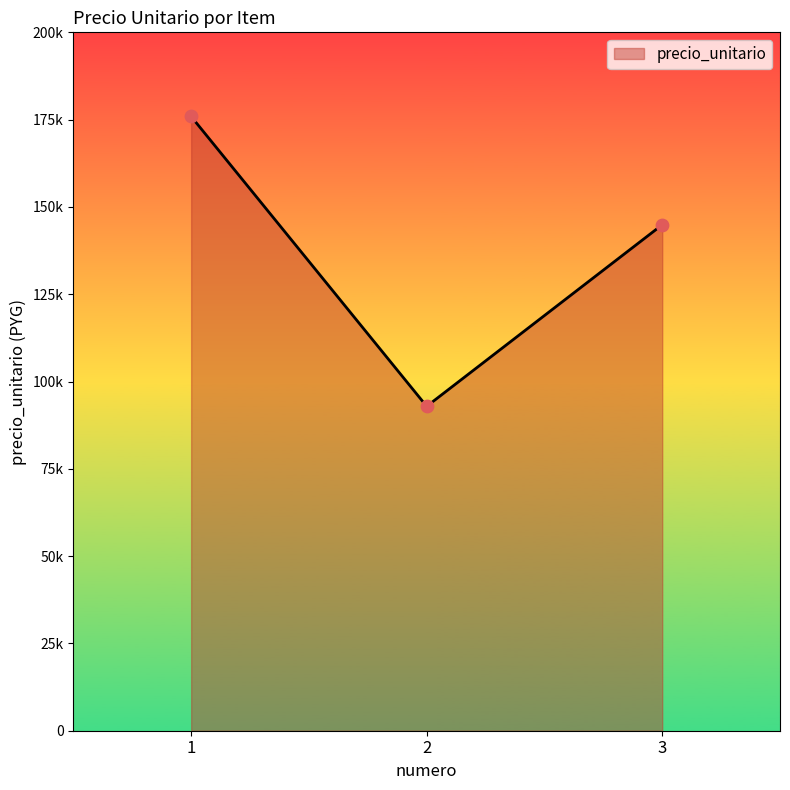

Approximately how many times larger is the value at 3 compared to 2?

1.6